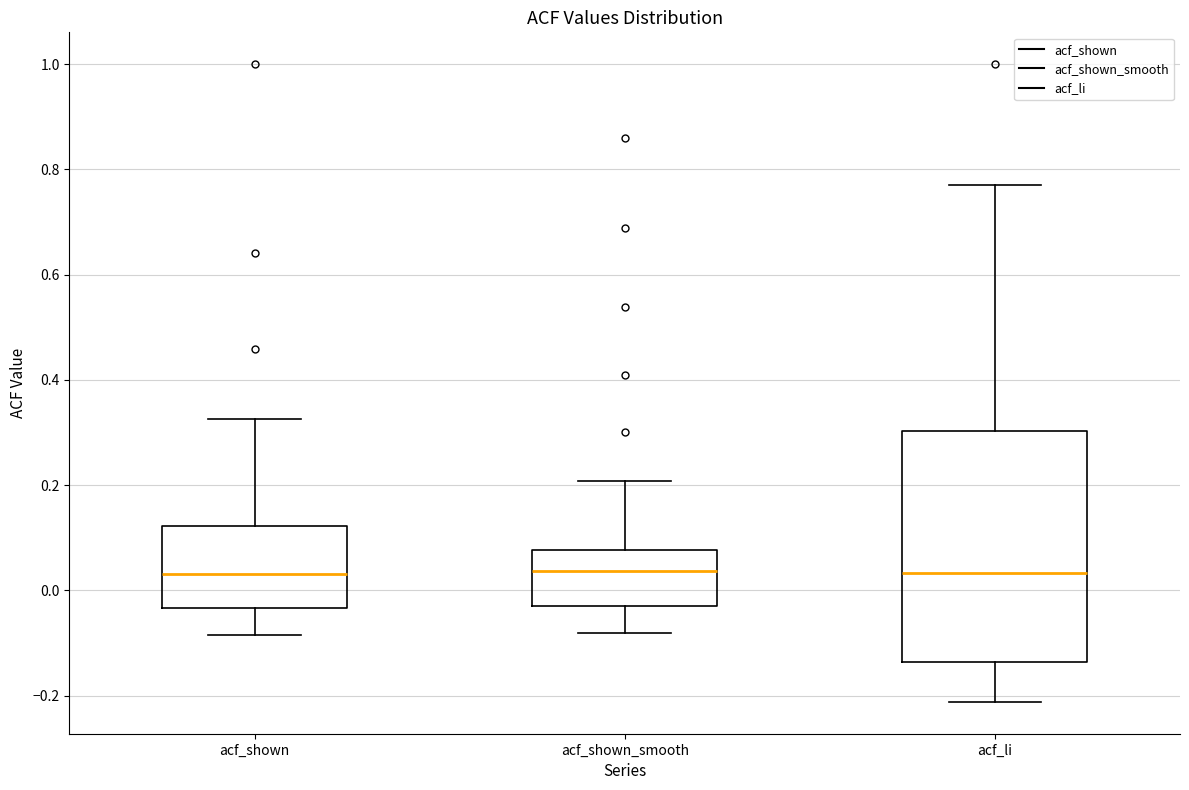

Reading left to right, read every box against the y-axis: the position of its median line, the range the box covers, and the ends of its whiskers. The values are not printed on the chart, so give them approximately, as read against the axis.

acf_shown: median 0.04, box -0.04 to 0.12, whiskers -0.08 to 0.32
acf_shown_smooth: median 0.04, box -0.02 to 0.08, whiskers -0.08 to 0.20
acf_li: median 0.04, box -0.14 to 0.30, whiskers -0.22 to 0.78